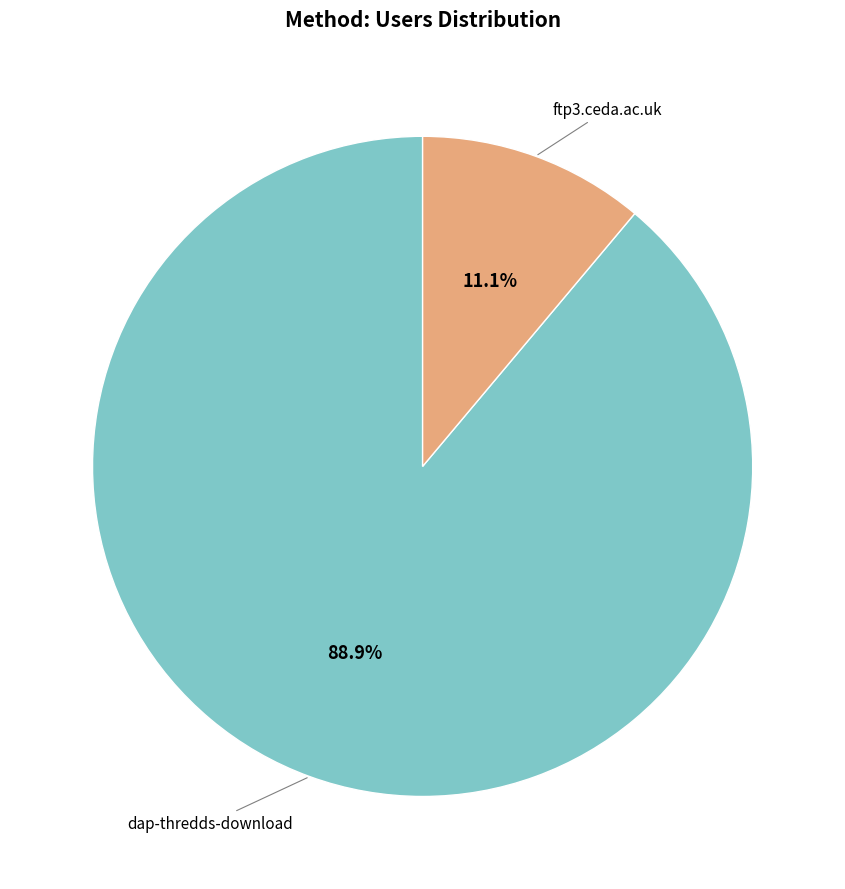

Is there any slice that represents more than half of the pie?

Yes